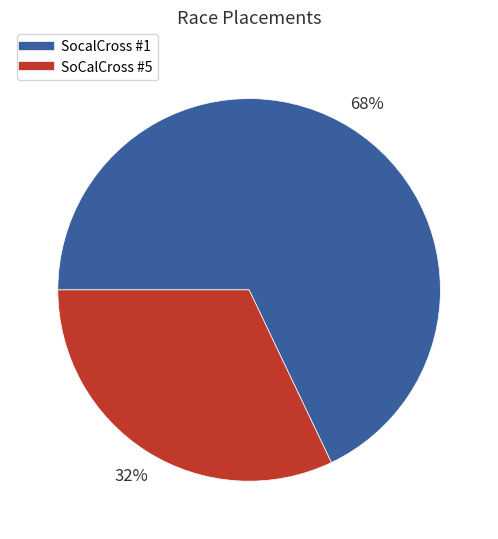

To the nearest percent, what is the average slice percentage?

50%